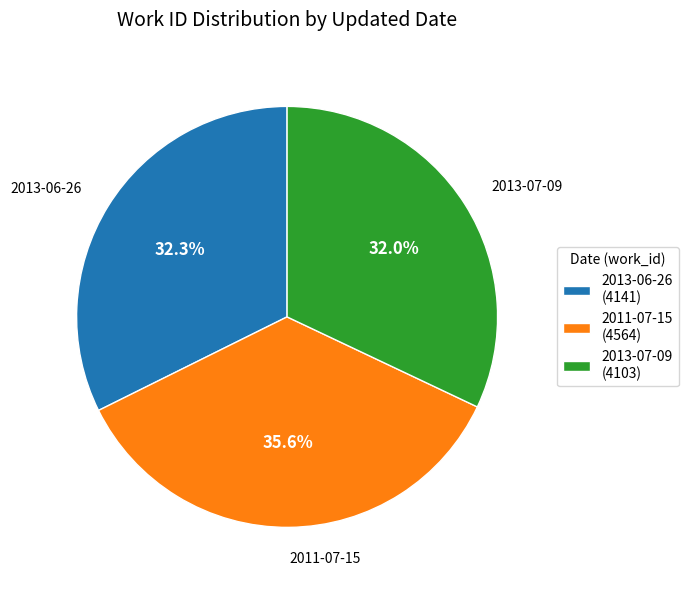

To the nearest percent, what is the difference between the 2013-06-26 and 2011-07-15 slice percentages?

3%